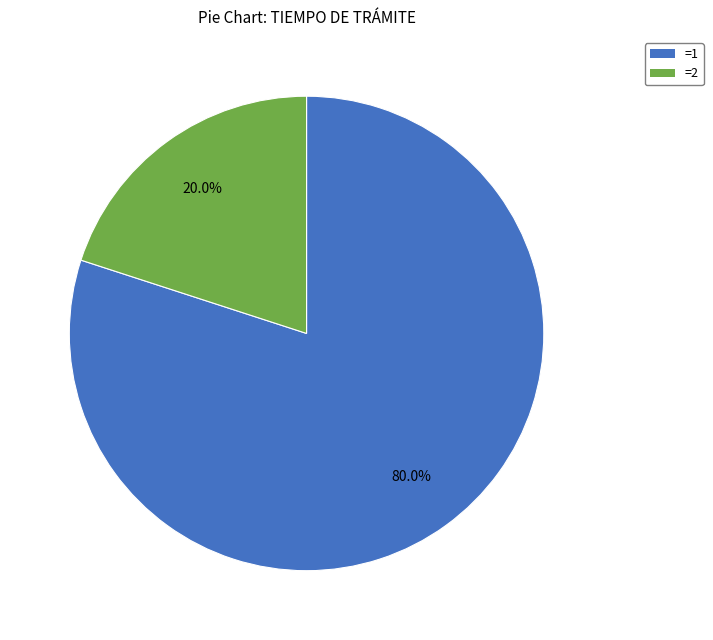

Rank the categories by value from lowest to highest.

=2, =1